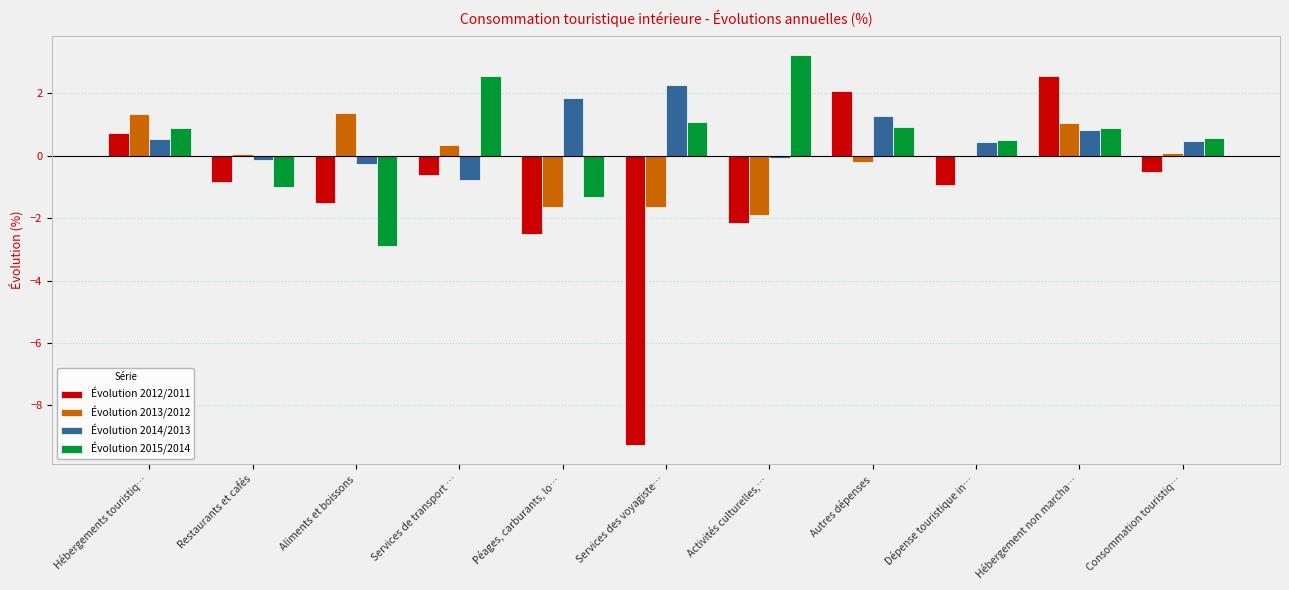

What is the sum of the Évolution 2014/2013 values at Aliments et boissons and Péages, carburants, lo…?

1.6